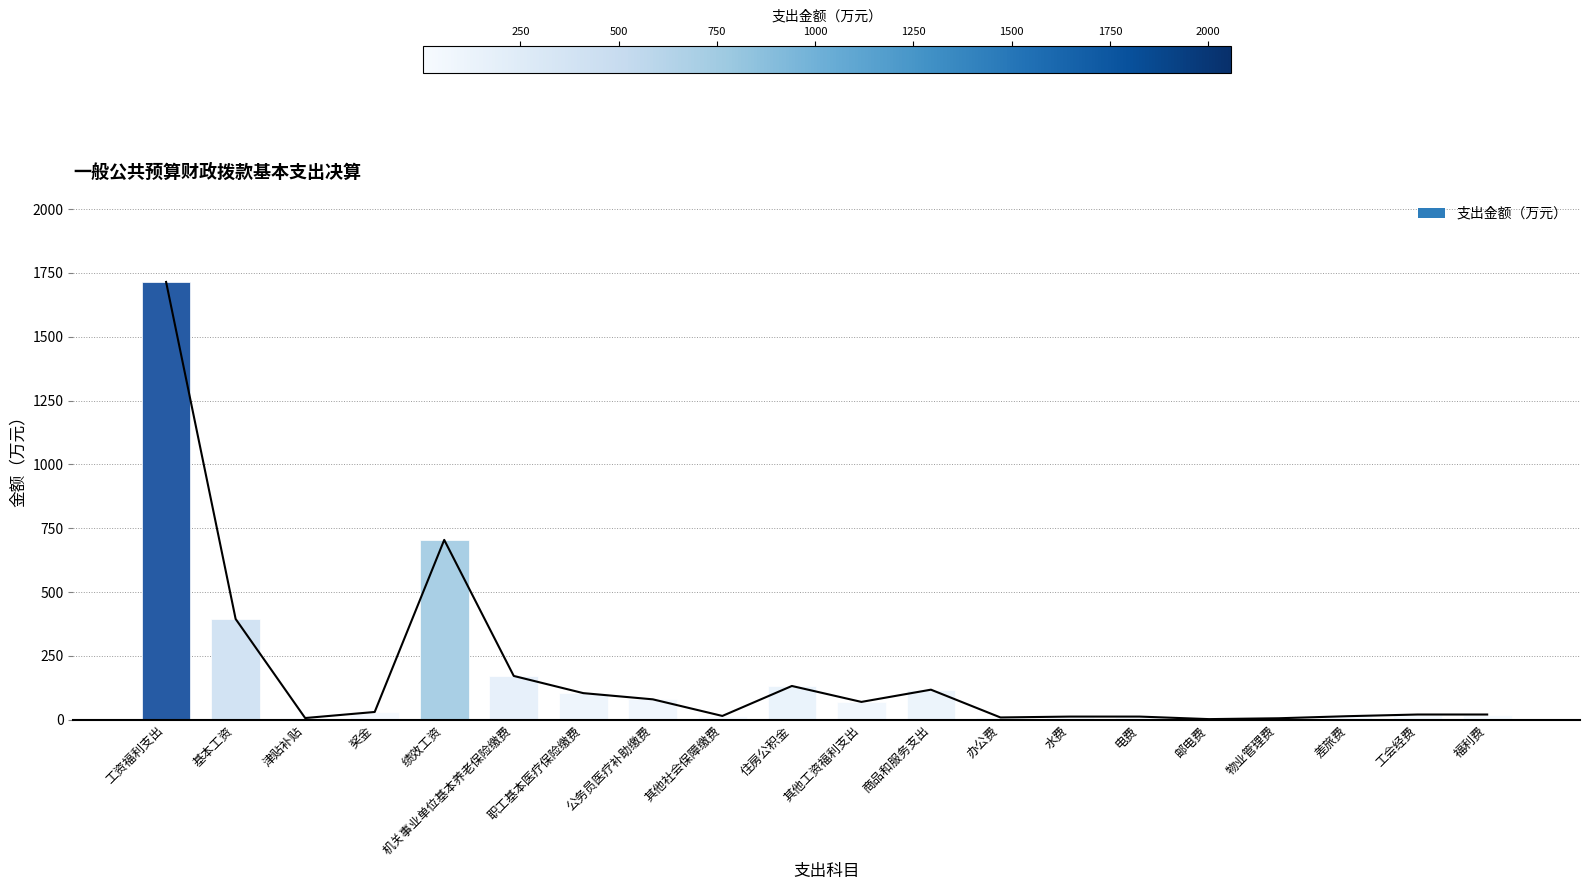

Count the number of data series in this chart.

1